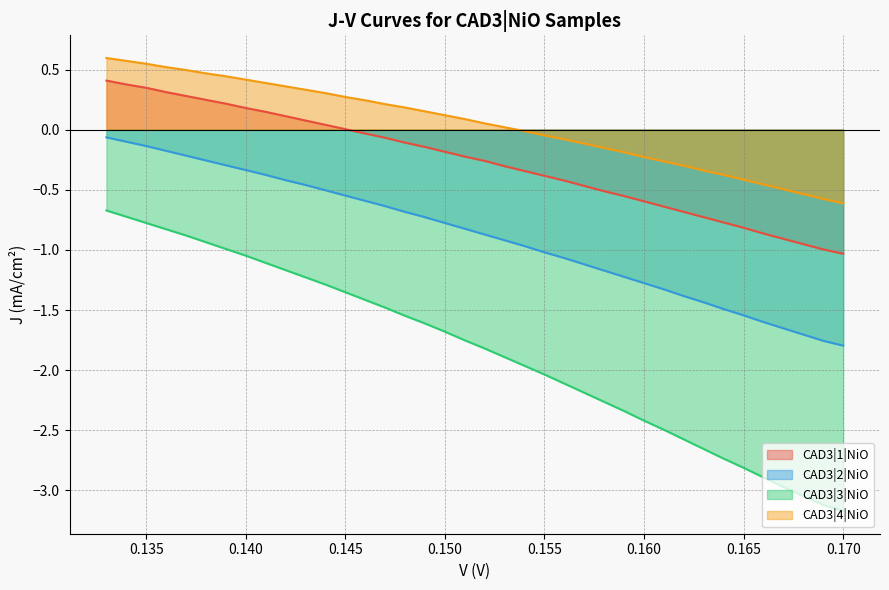

True or false: CAD3|3|NiO has more than 1 points higher than both neighbors.

False